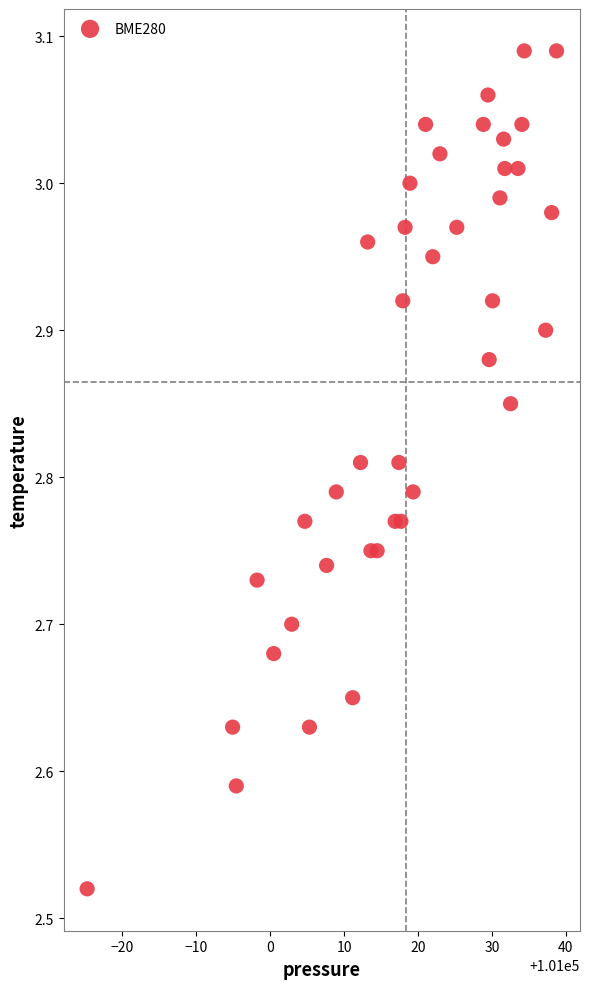

What is the range of Y values (max minus min)?

0.6